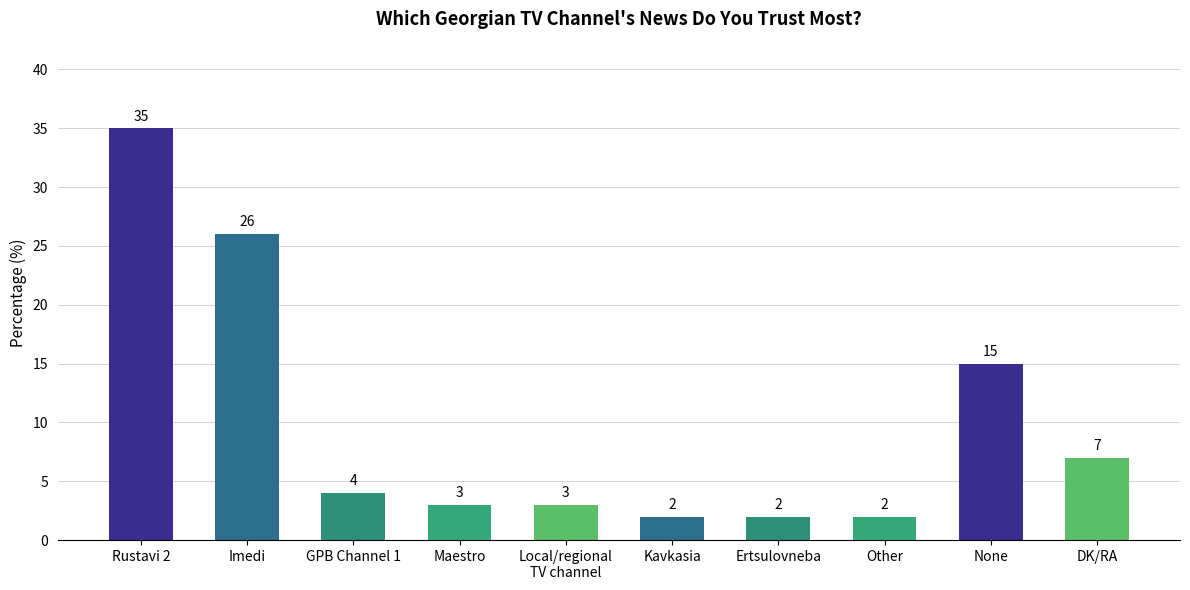

True or false: the data shows 5 at Maestro.

False